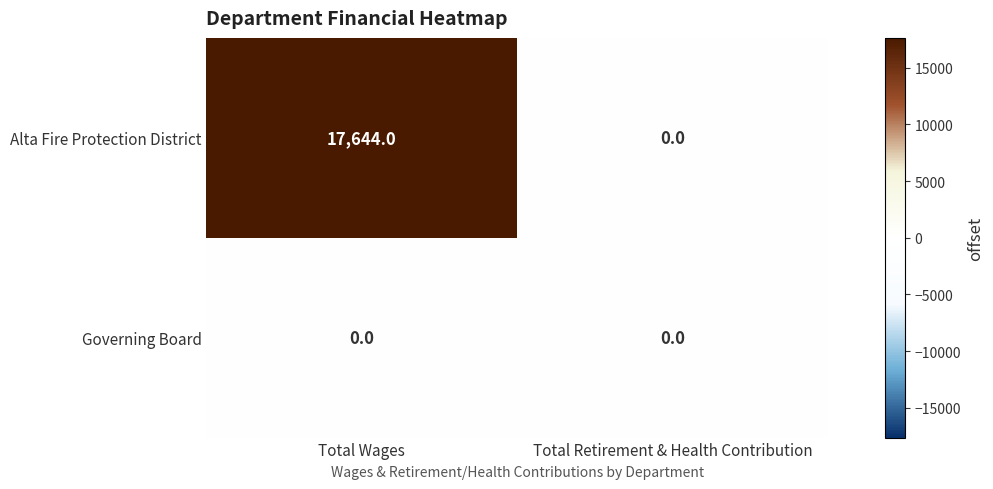

What is the average value of the Alta Fire Protection District series?

8822